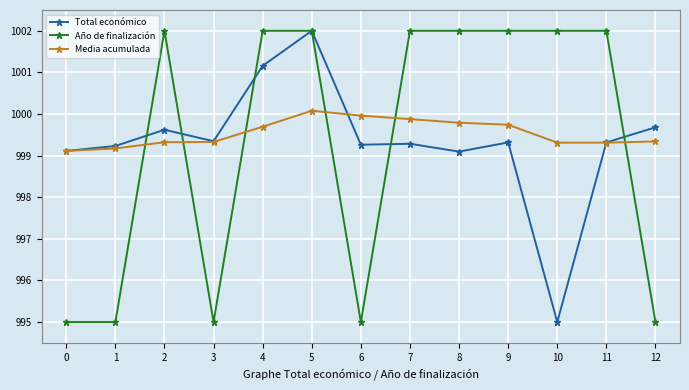

Is it true that Total económico equals 280.8 at 1?

False